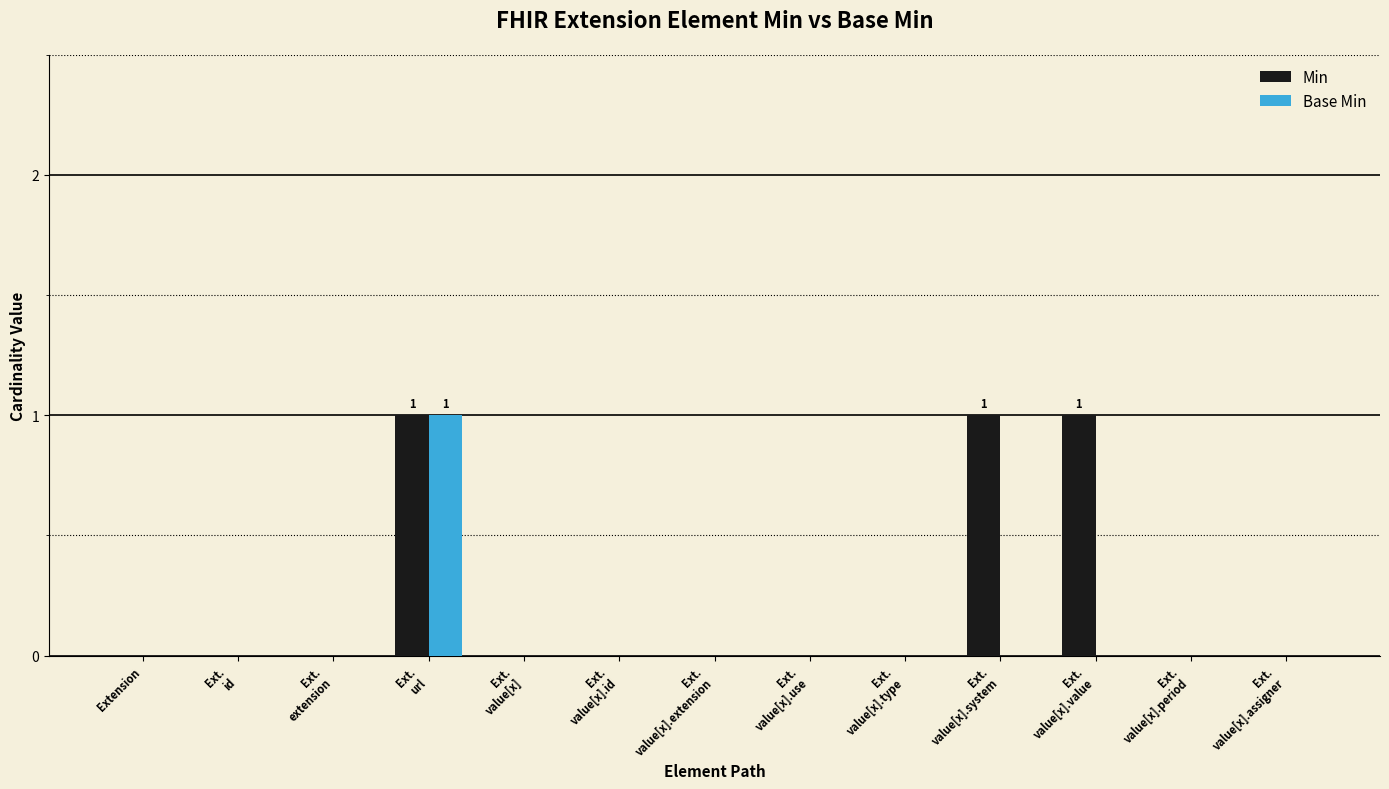

Which series has the largest total across all categories?

Min